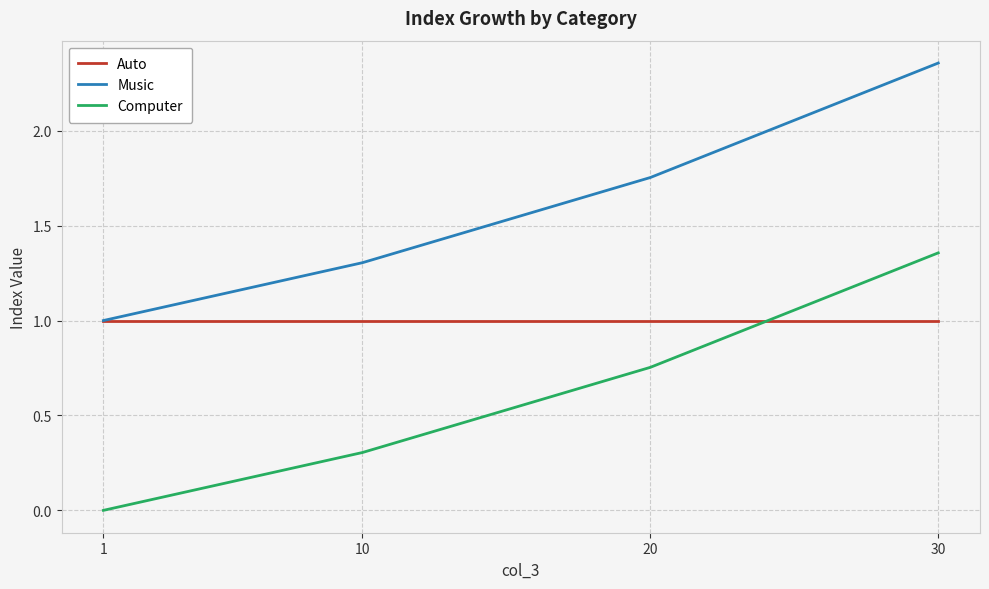

Is it true that Auto equals 1.0 at 1?

True